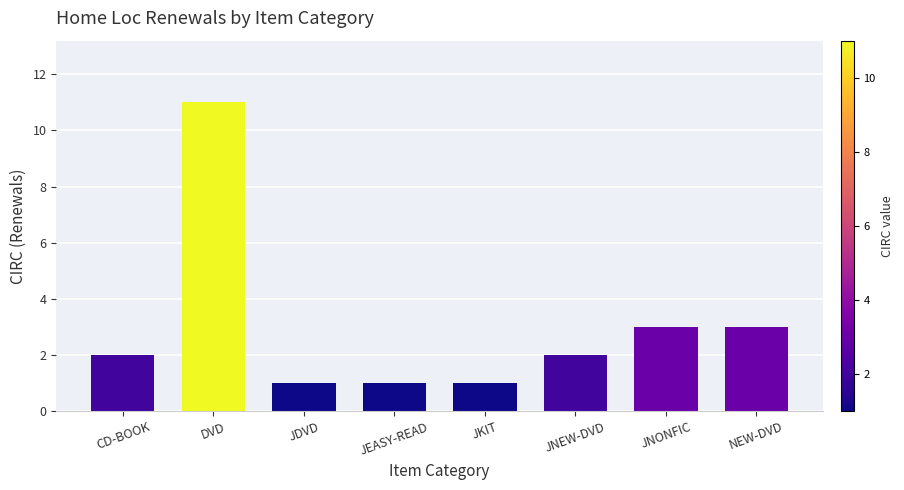

How many series are shown in this chart?

1